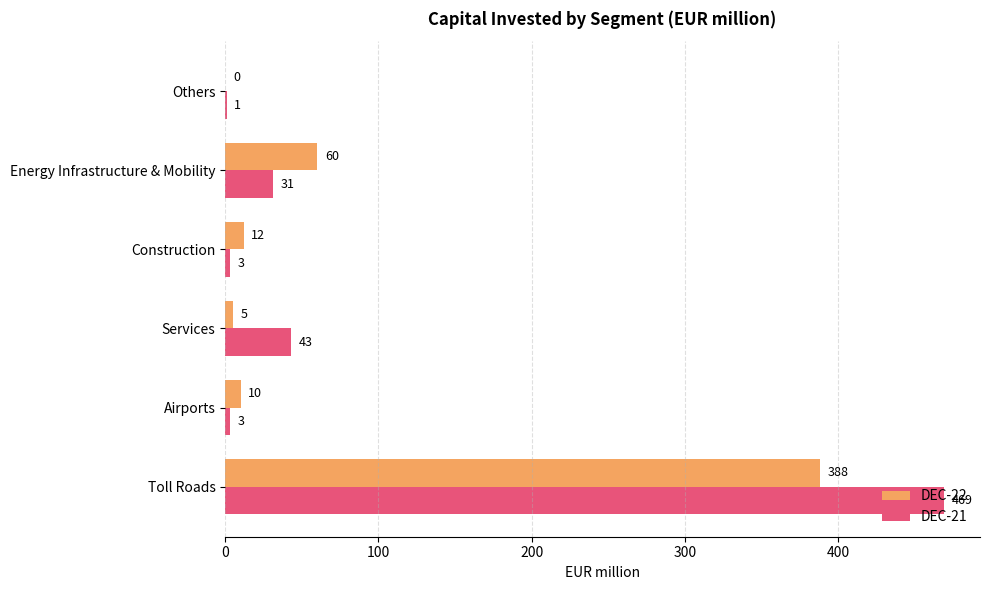

Between Airports and Others, which series saw the biggest shift?

DEC-22